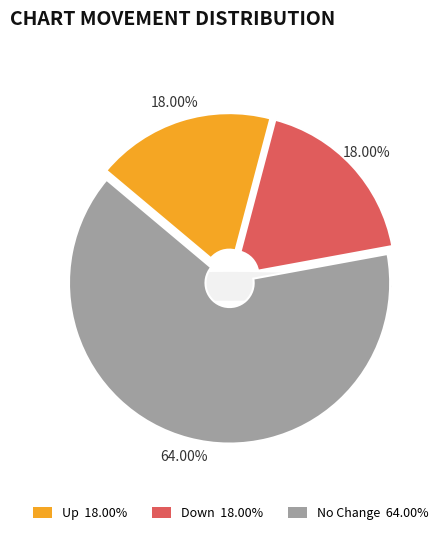

Approximately how many times larger is the value at - compared to up?

3.6